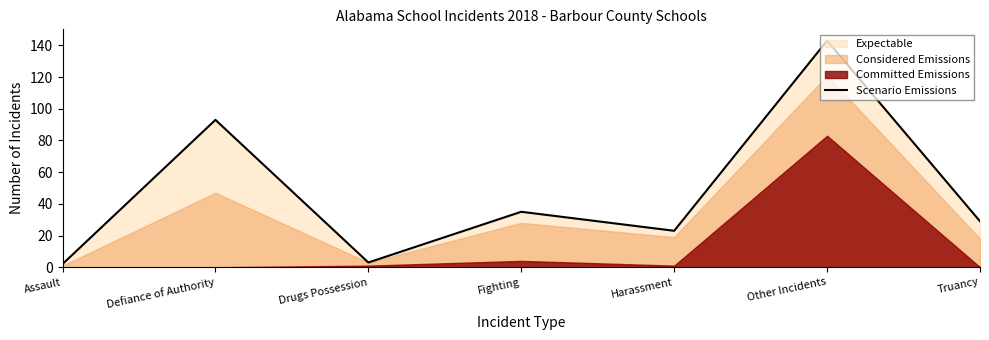

Between Fighting and Harassment, which is larger?

Fighting